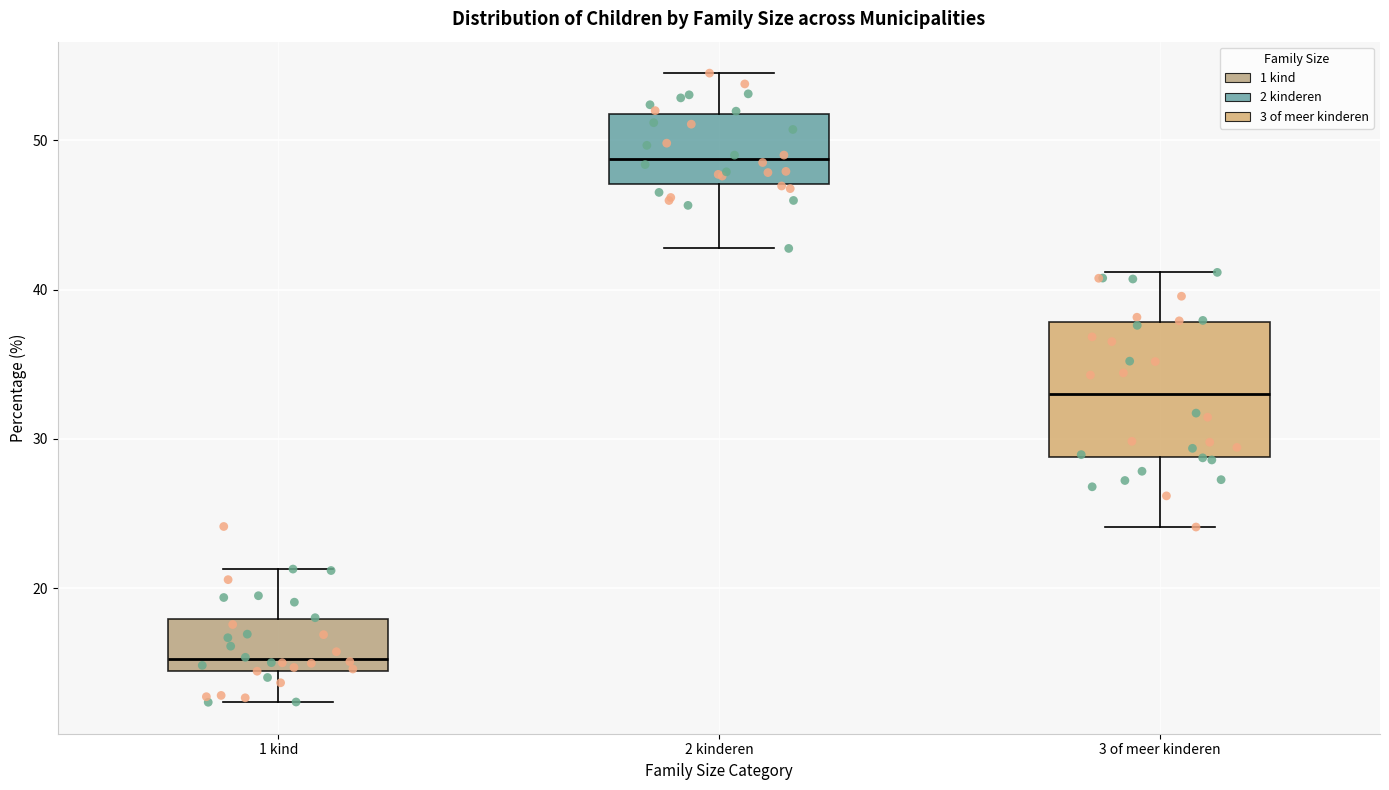

Where does the median line of the box for 1 kind sit on the y-axis? The values are not printed on the chart, so give them approximately, as read against the axis.

15